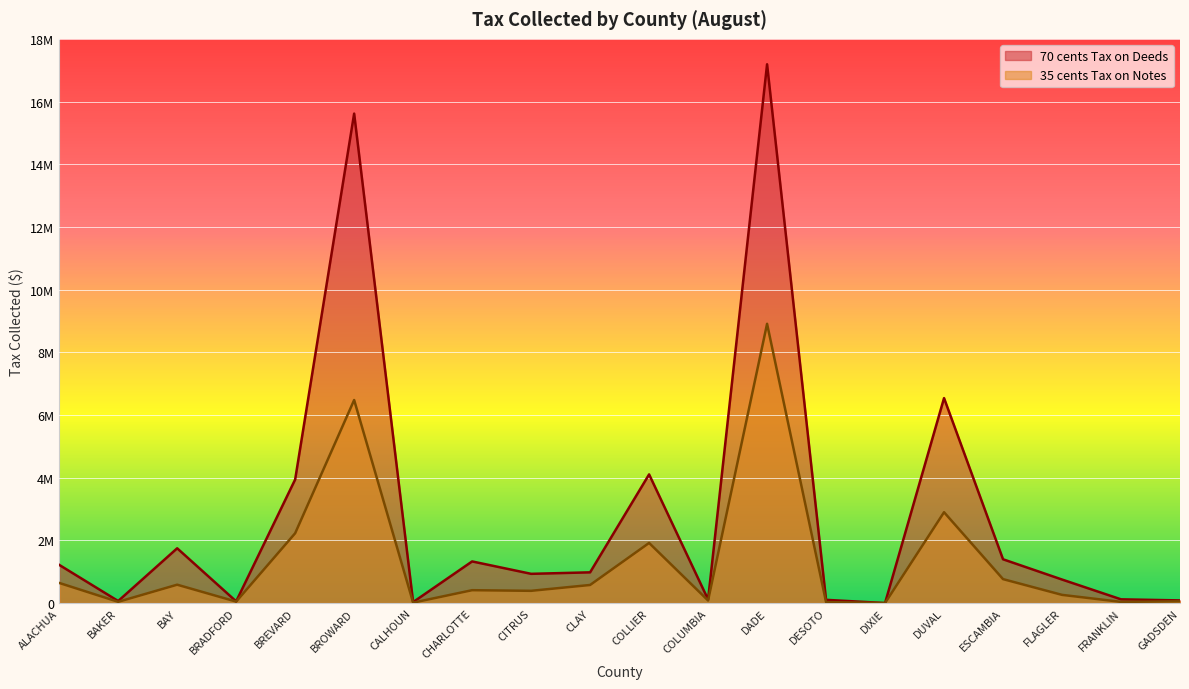

True or false: 70 cents Tax on Deeds and 35 cents Tax on Notes intersect in this chart.

False